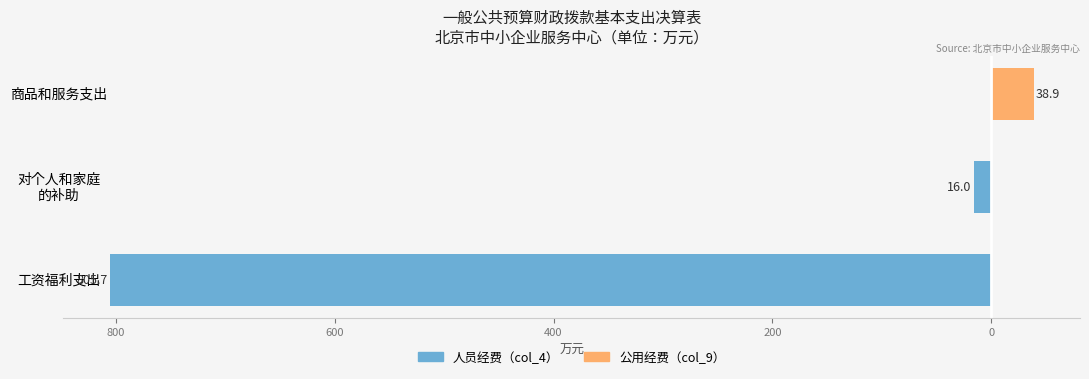

What is the value of the 公用经费（col_9） bar at the 3rd from the left?

38.9